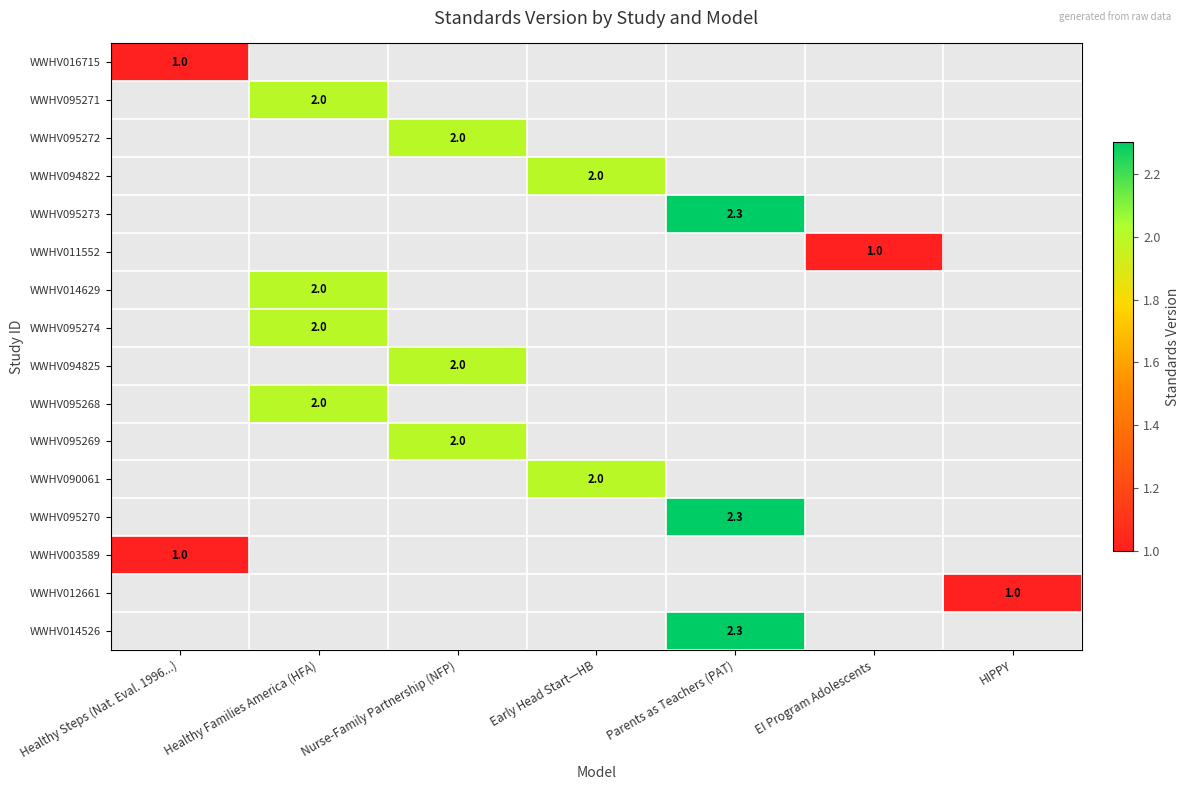

Between EI Program Adolescents and HIPPY, which is larger?

HIPPY